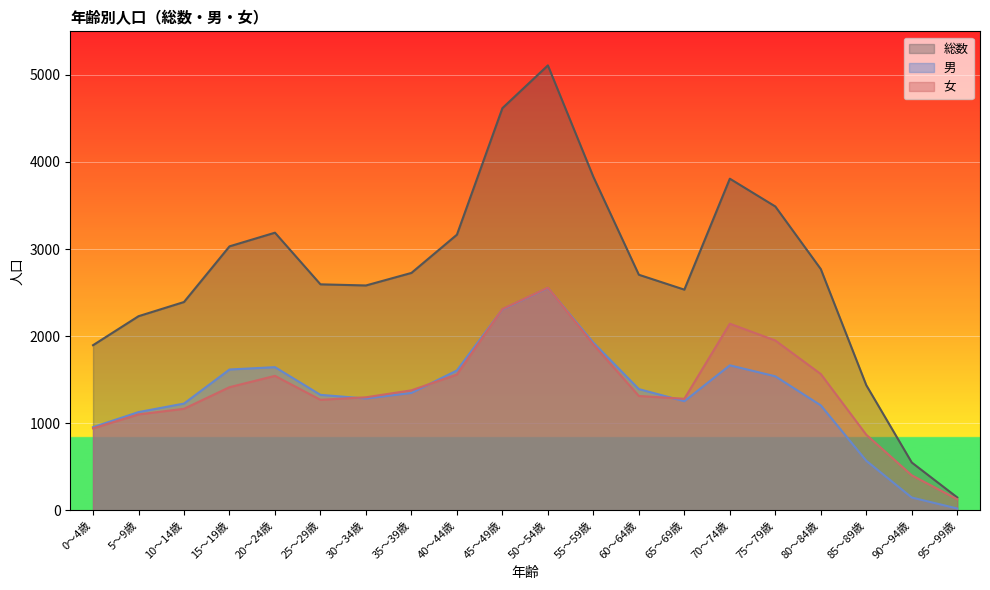

At 50～54歳, list the series in order from smallest to largest.

男, 女, 総数